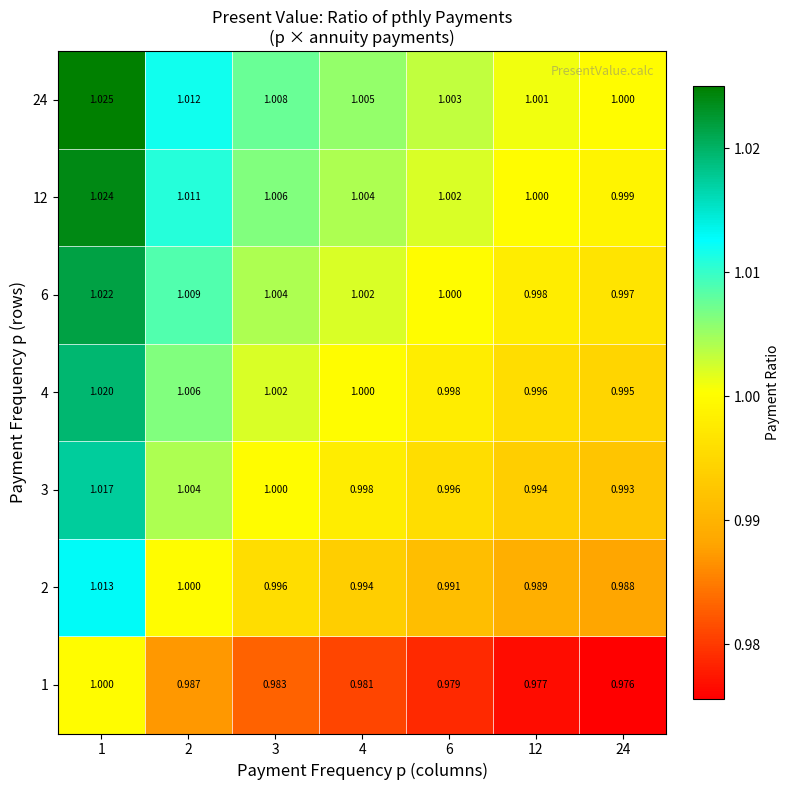

How many categories are shown in the chart?

7